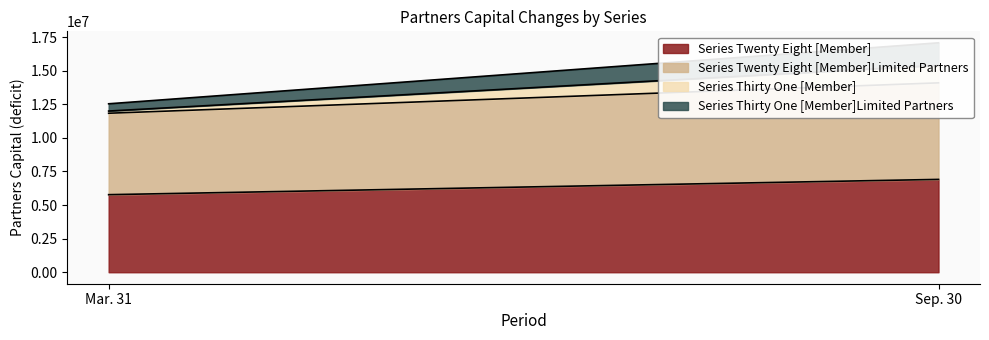

What position from the left is Sep. 30?

2